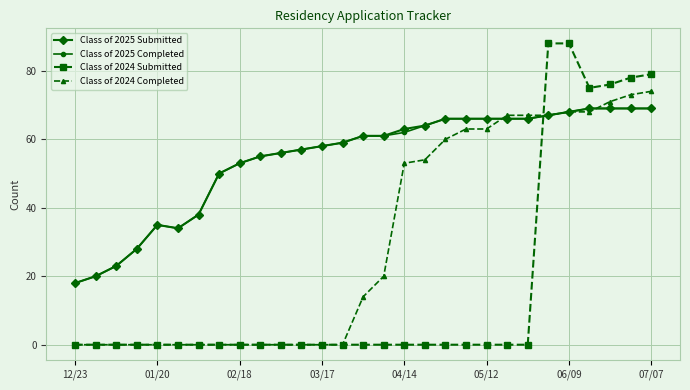

What is the sum of all Class of 2024 Submitted values?

484